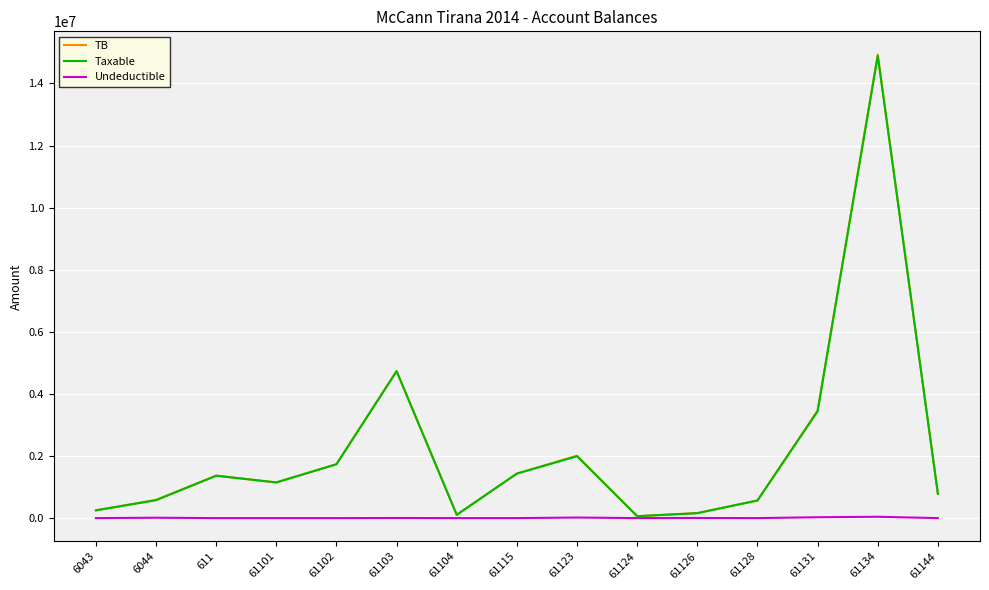

At which category is the sum across all series the highest?

61134